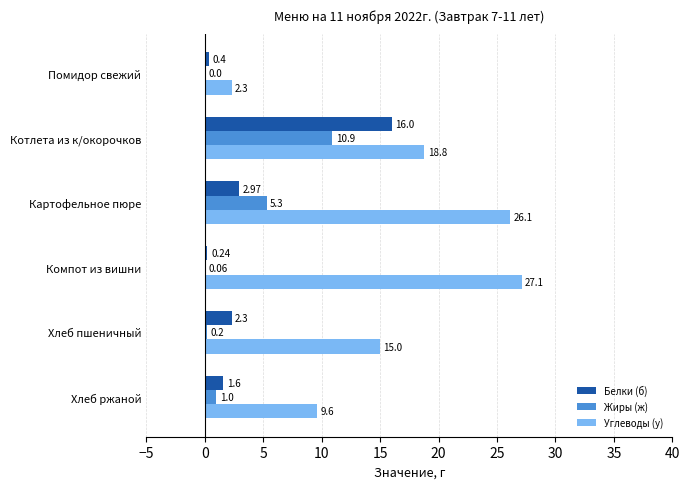

Which category has the highest value in the Жиры (ж) series?

Котлета из к/окорочков